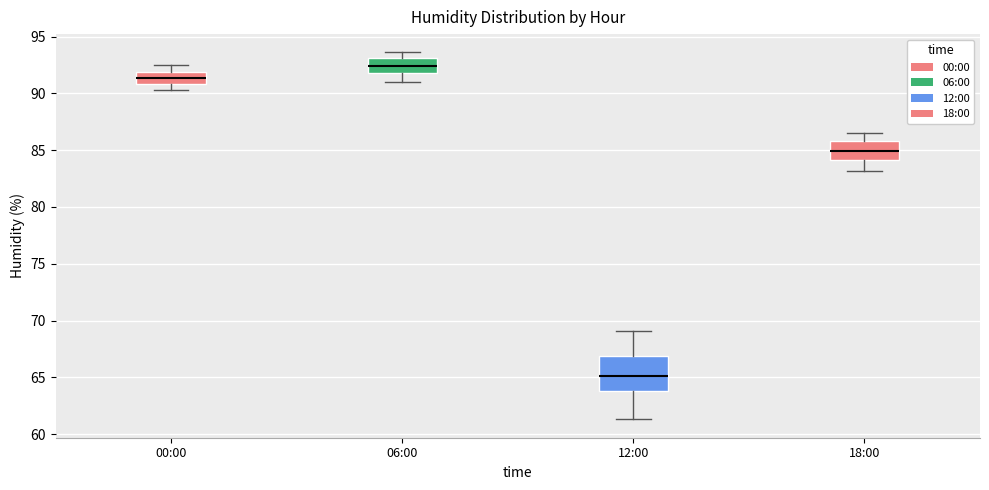

Which box's median line is the highest?

06:00